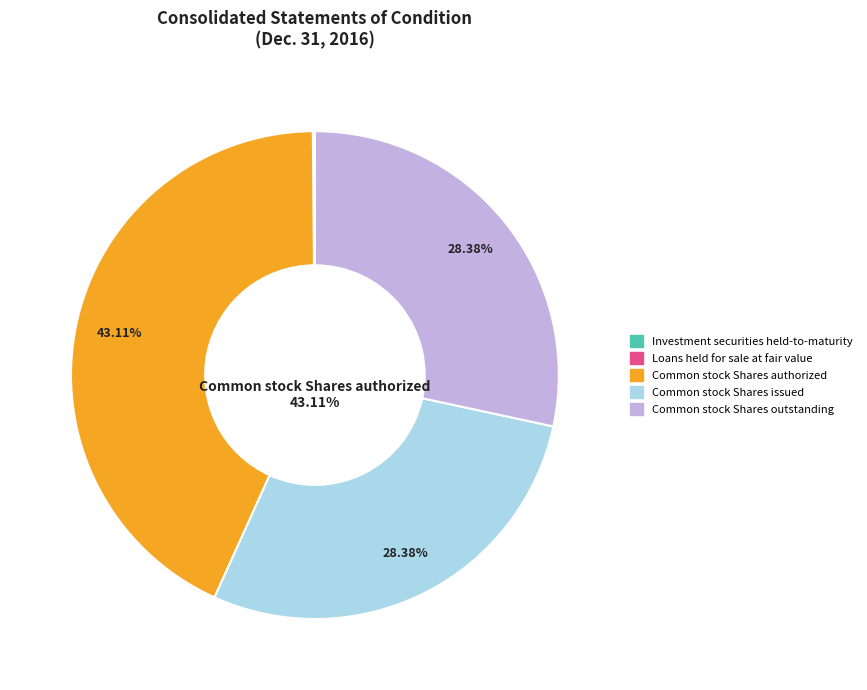

To the nearest percent, what percentage of the pie is Common stock Shares authorized?

43%